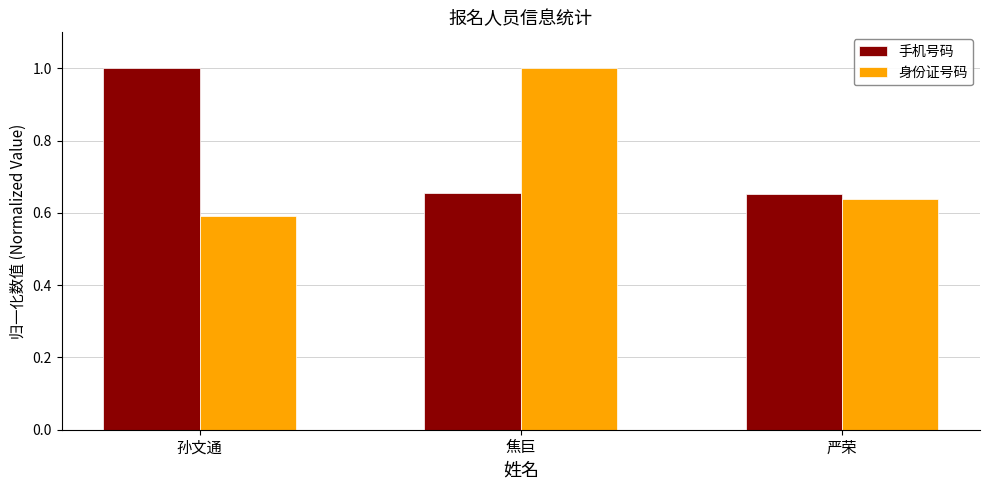

What is the maximum value shown in the chart?

1.0